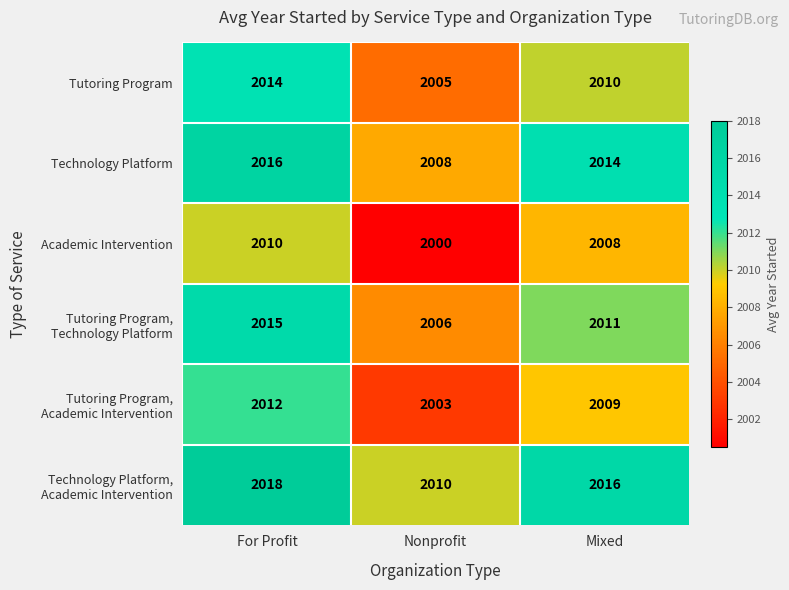

Which series changed the most between Nonprofit and Mixed?

Academic Intervention